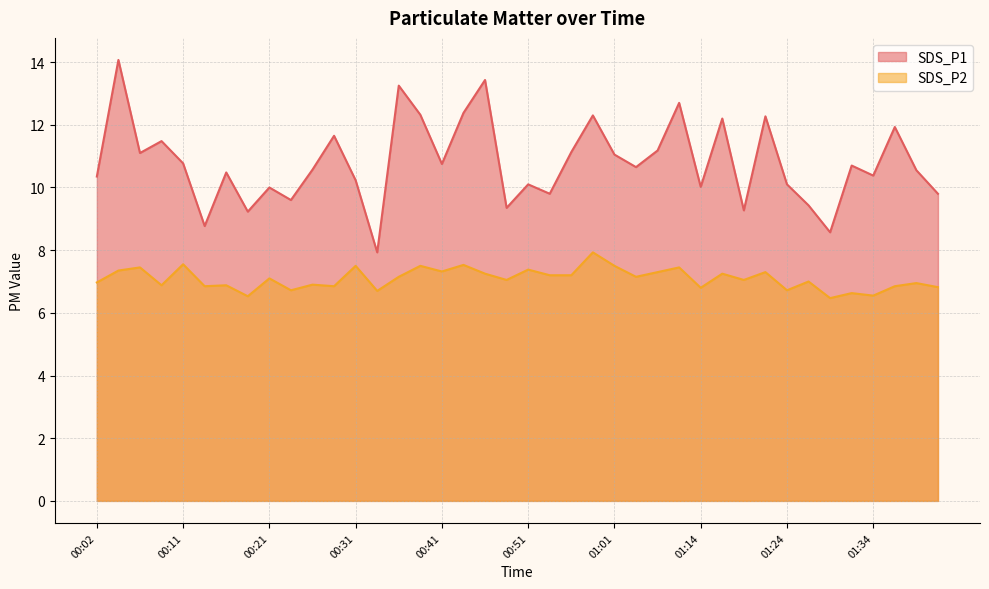

Where is SDS_P2 nearest to the value 7?

01:27